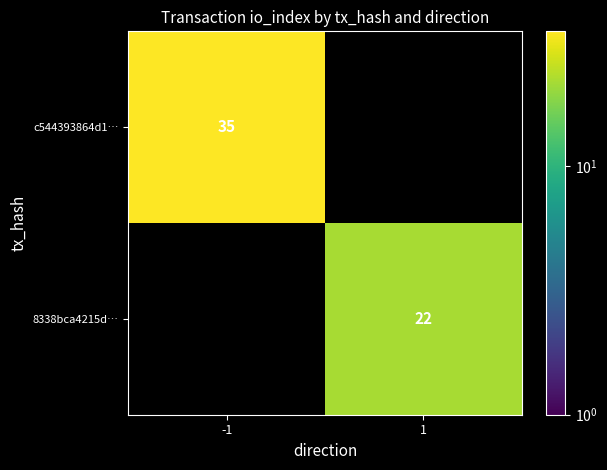

Is it true that c544393864d1… equals 17 at -1?

False